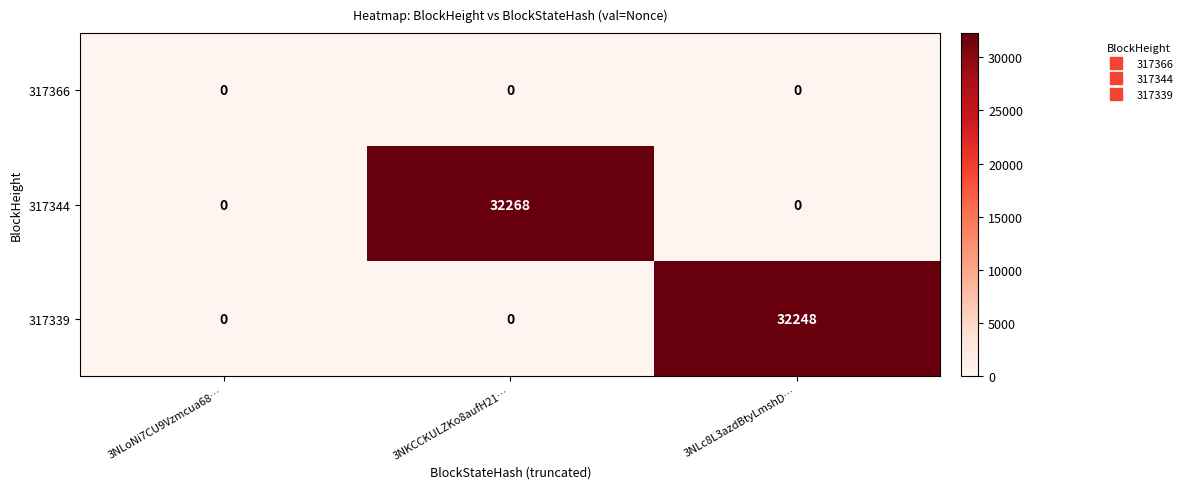

Rank the series by their maximum value, from lowest to highest.

317366, 317339, 317344